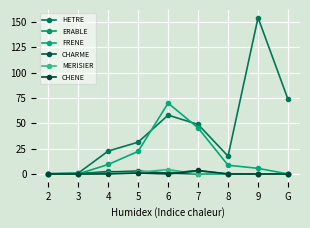

What is the maximum value shown in the chart?

154.3